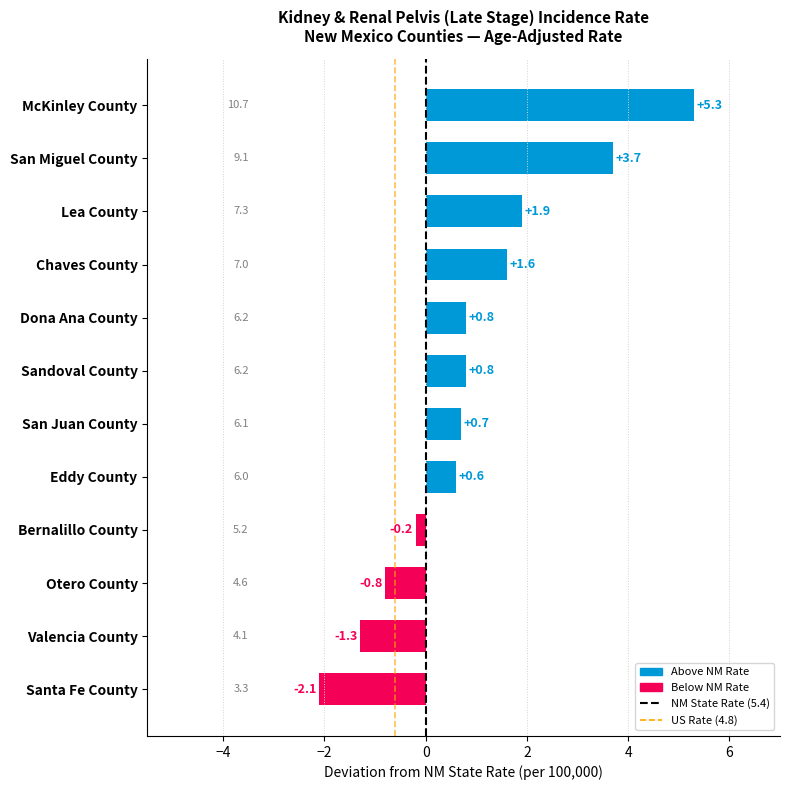

What is the difference between the maximum and second lowest values?

6.6